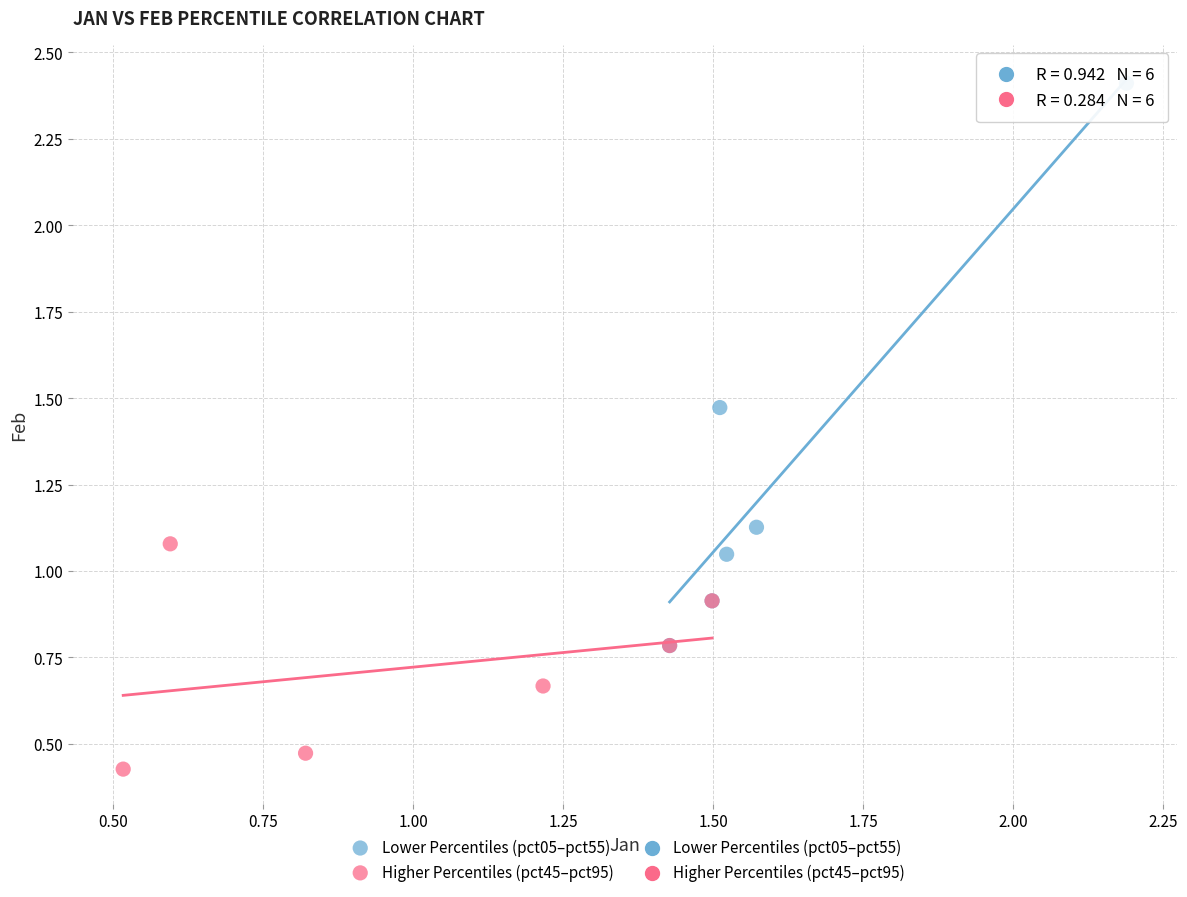

Which series reaches the maximum Y coordinate?

Lower Percentiles (pct05–pct55)